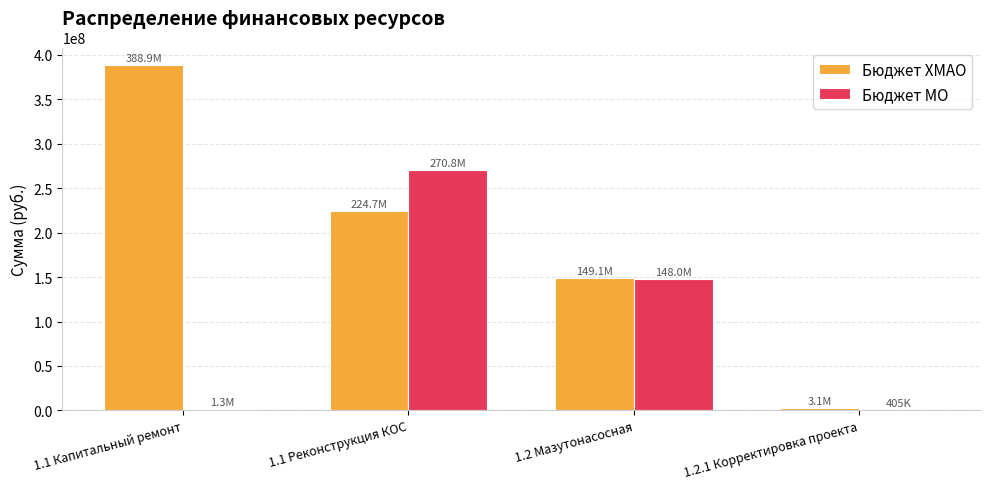

Which category has the highest value in the Бюджет ХМАО series?

1.1 Капитальный ремонт